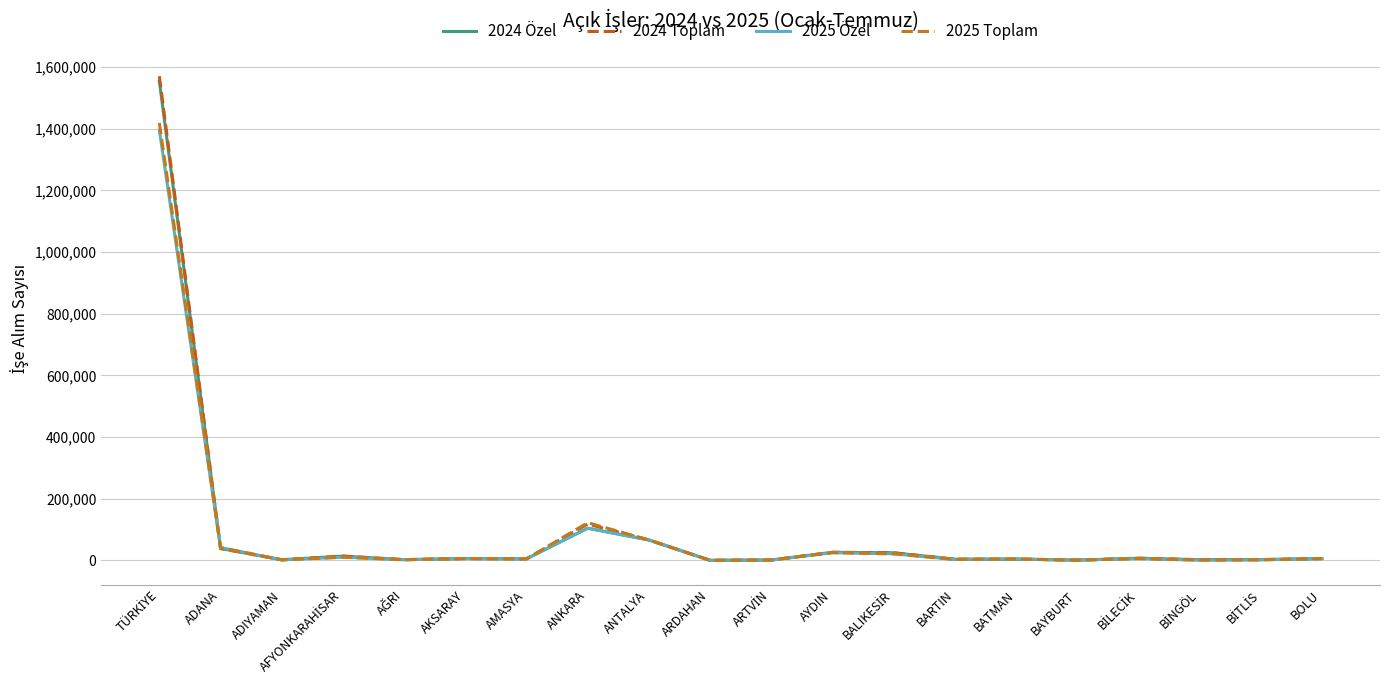

Reading right to left, transcribe all the data shown in this chart.

2024 Özel: 6111	2751	2477	7245	1131	4304	4018	24853	26413	1347	405	66305	104571	5274	6280	2582	14134	2283	38669	1553655
2024 Toplam: 6119	2752	2477	7245	1131	4304	4042	24857	26464	1459	405	66552	117912	5278	6285	2586	14134	2284	38700	1570273
2025 Özel: 5858	2070	963	6010	942	4789	3175	21495	25136	1256	367	66486	104557	4740	5713	2331	10522	1895	41631	1395225
2025 Toplam: 5874	2071	966	6020	943	4790	3226	21503	25294	1370	385	66593	122491	4746	5749	2340	10524	1901	41665	1418493